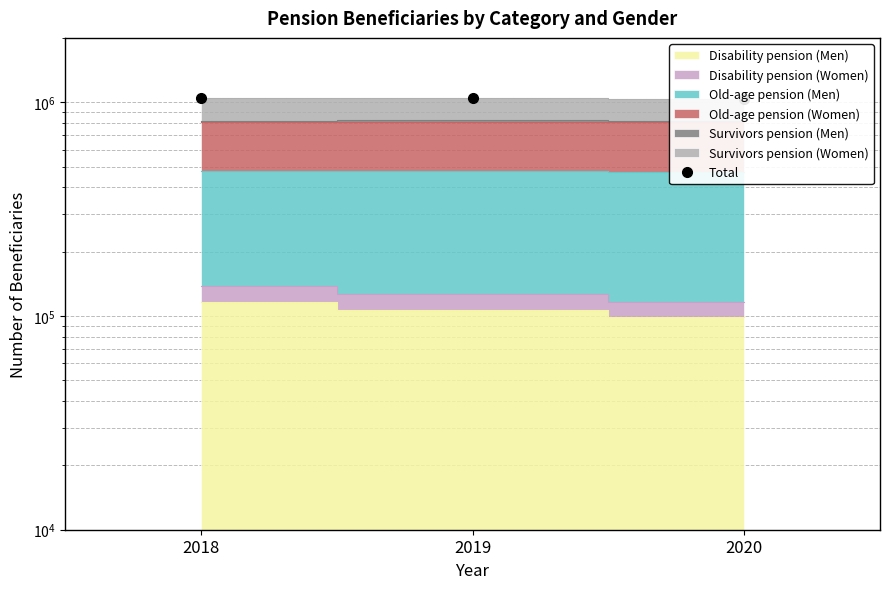

What is the difference between the values at 2019 and 2020?

4562